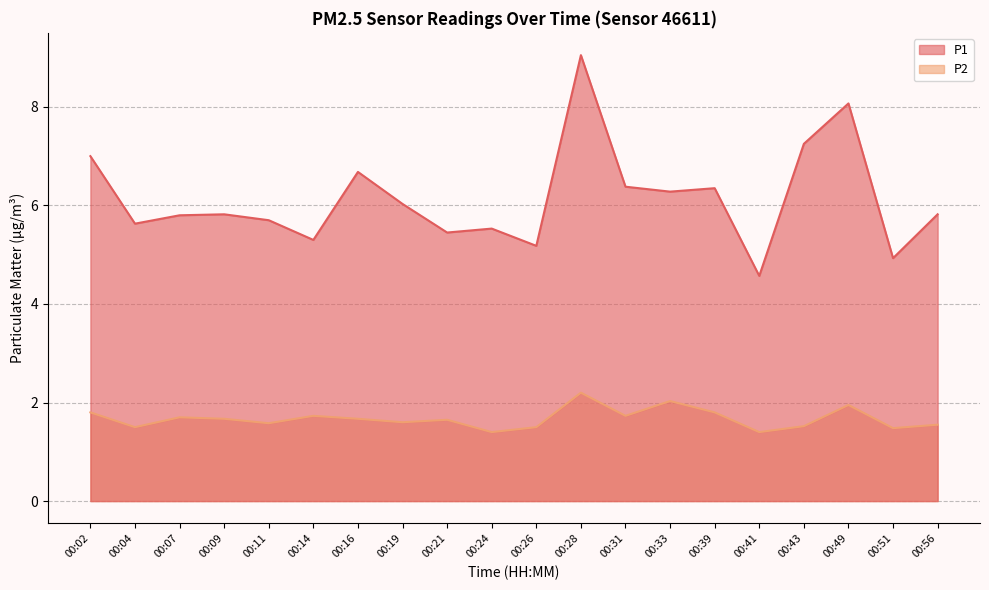

What are all the series names shown in the legend?

P1, P2